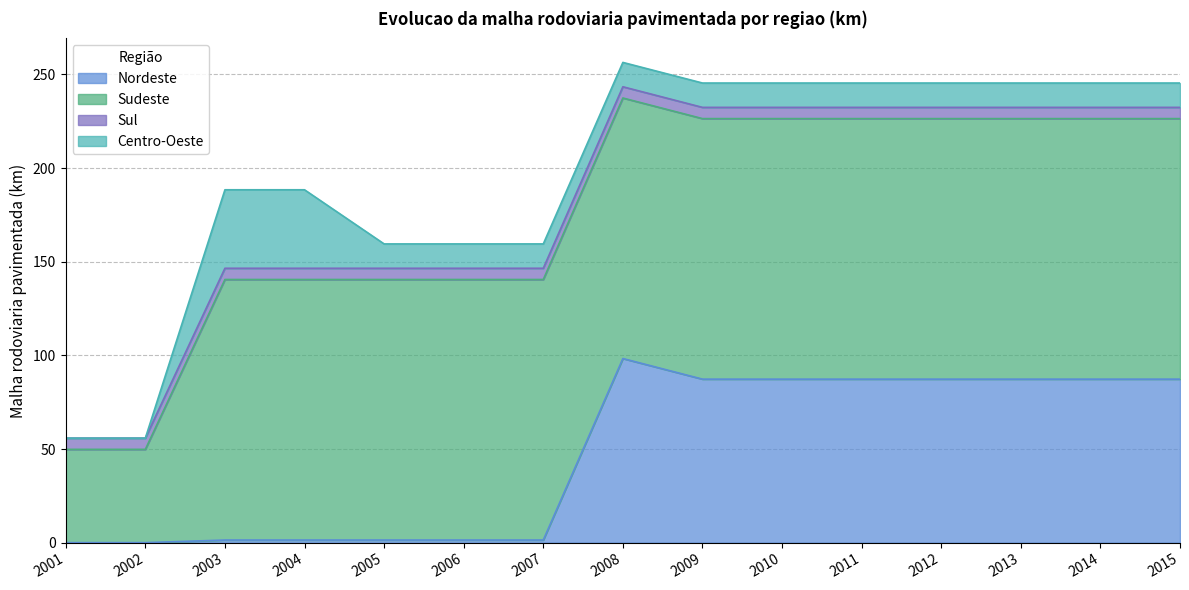

How many times do Nordeste and Centro-Oeste cross each other?

1